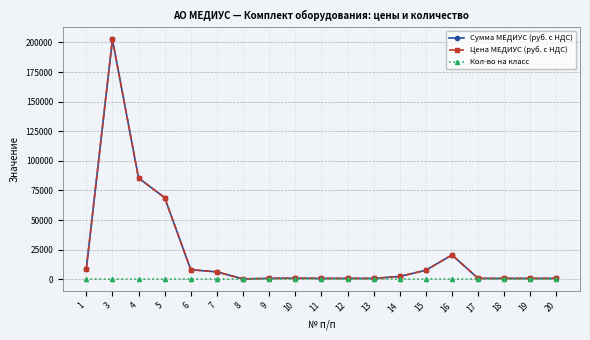

Between 13 and 17, which series saw the biggest shift?

Сумма МЕДИУС (руб. с НДС)